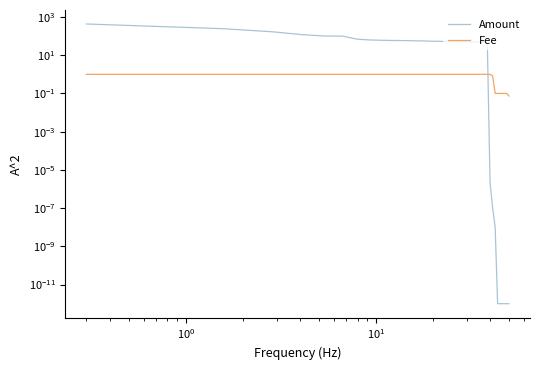

How many data points in Amount are above 51?

22